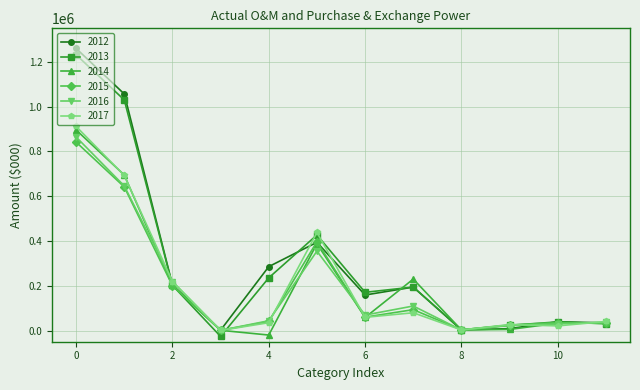

What is the value of the 2013 point at the 3rd from the left?

201933.0